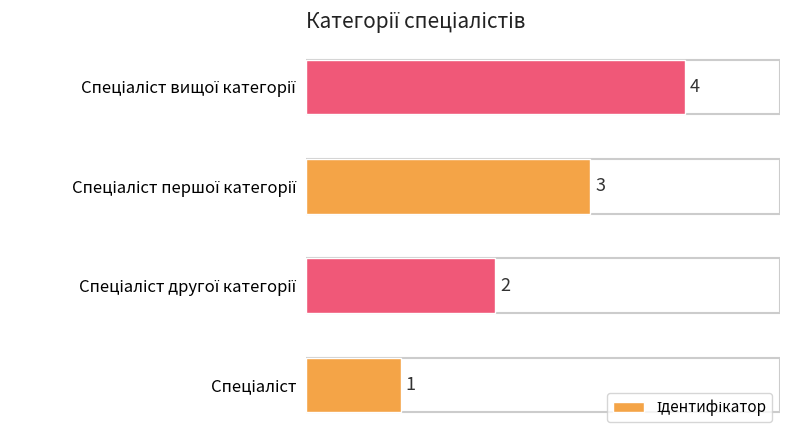

What is the sum of all values?

10